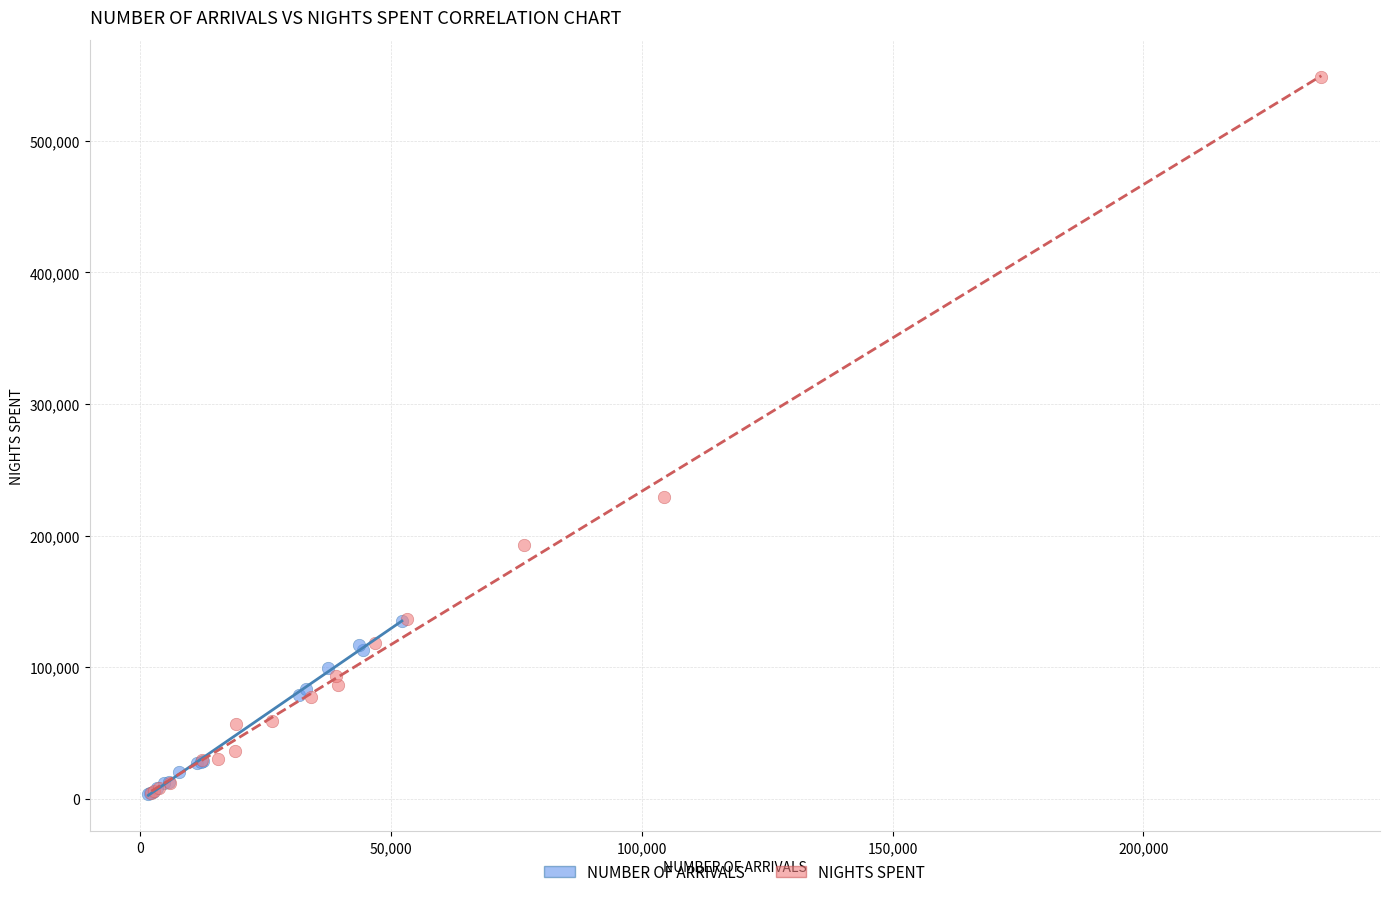

Which series contains the highest Y value?

NIGHTS SPENT